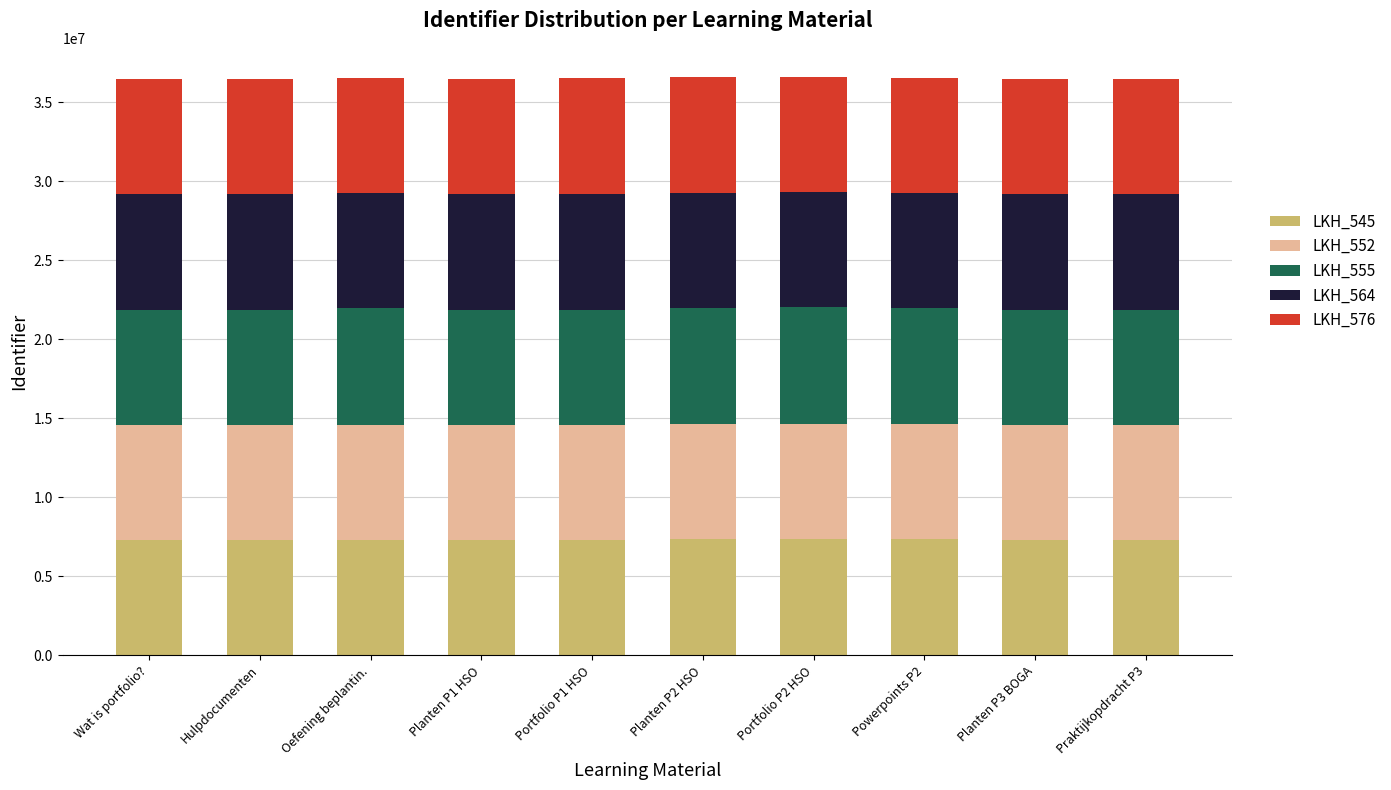

What is the average value of the LKH_545 series?

7317130